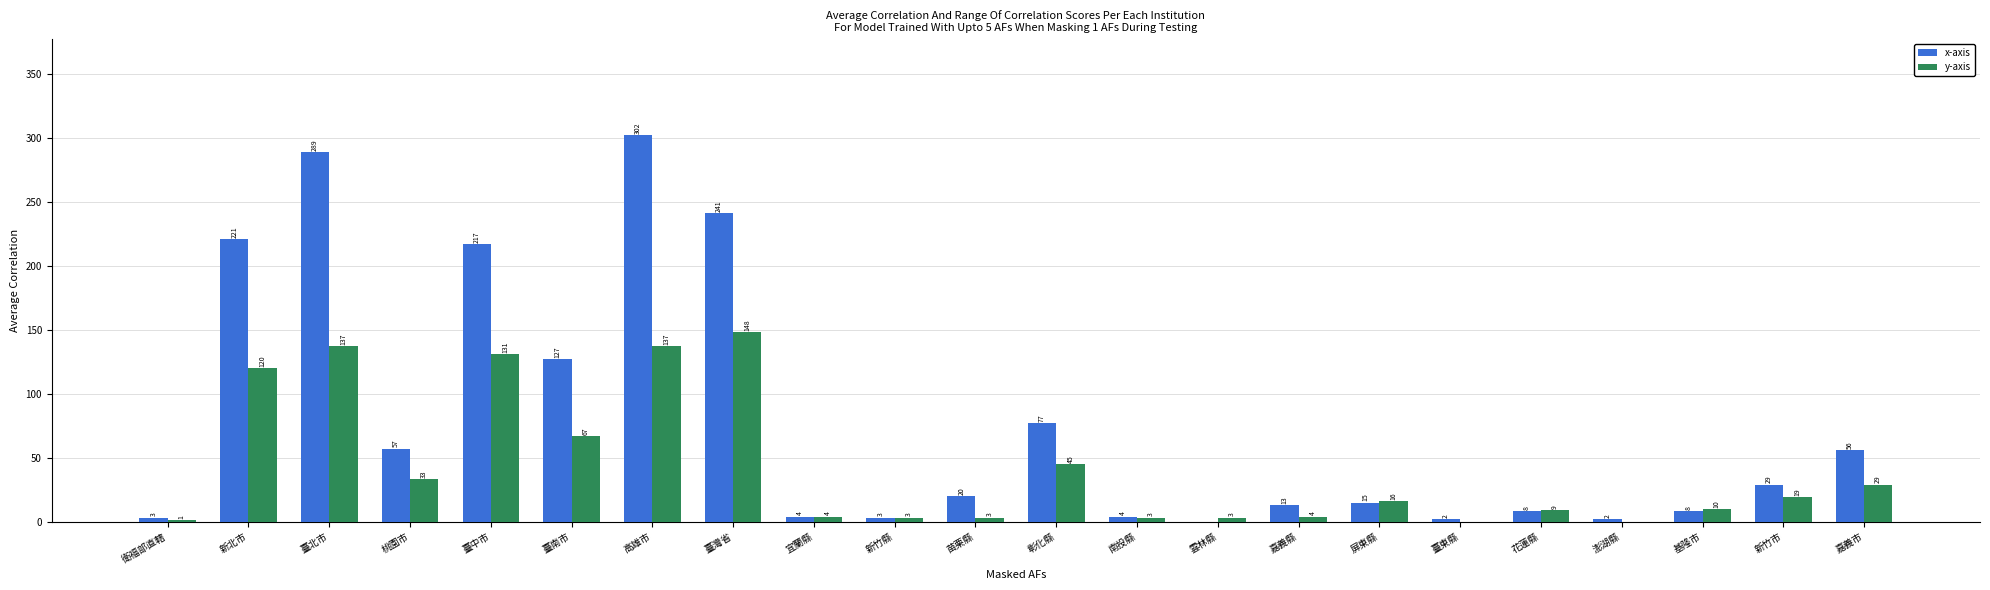

The x-axis series shows 14 at 嘉義市. True or false?

False